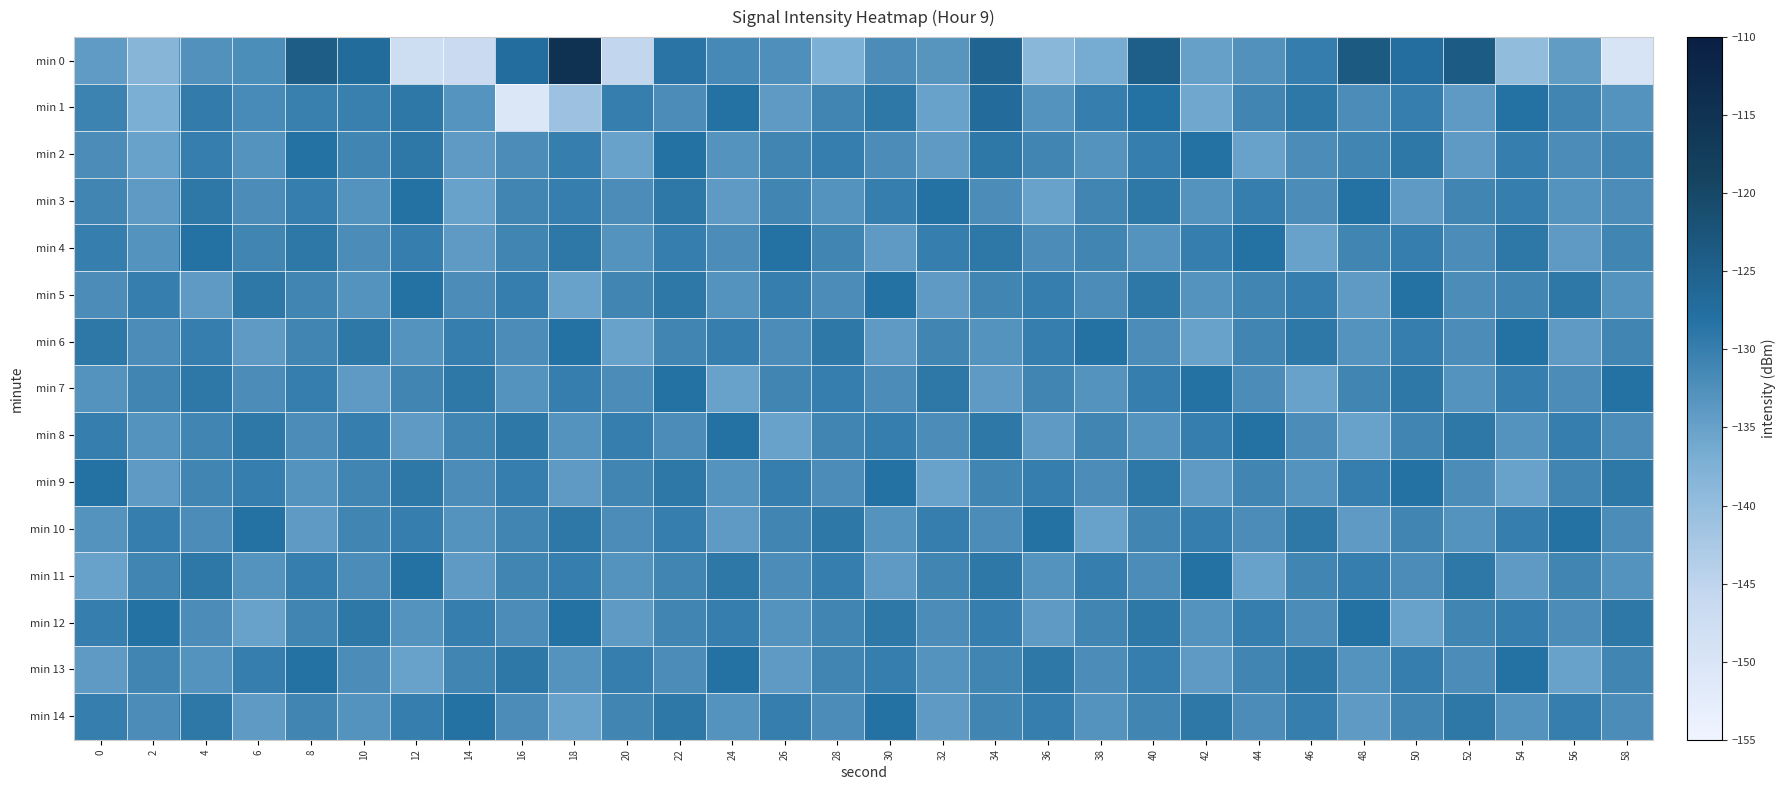

What is the difference between the highest and lowest values at 26?

7.0